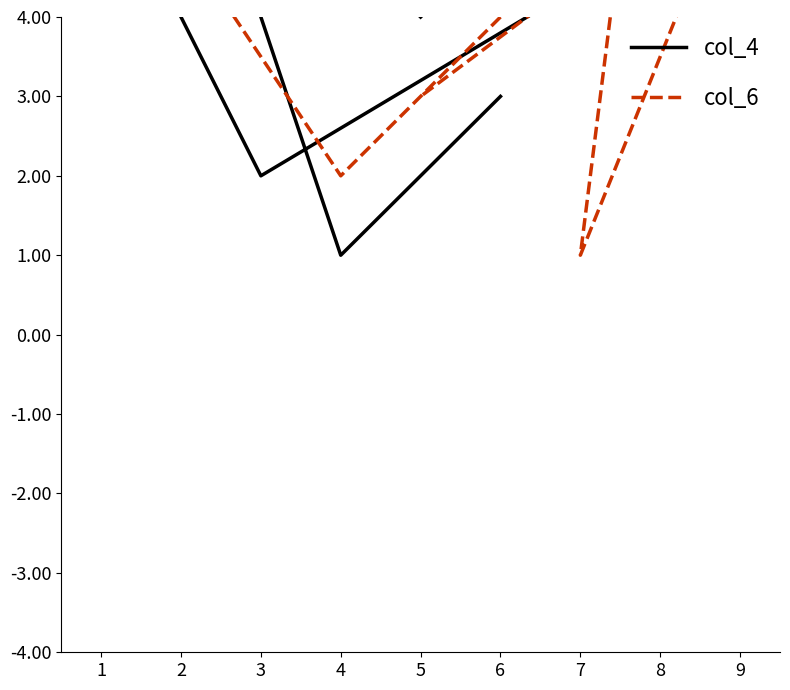

How many interior local peaks does the col_4 series have?

2